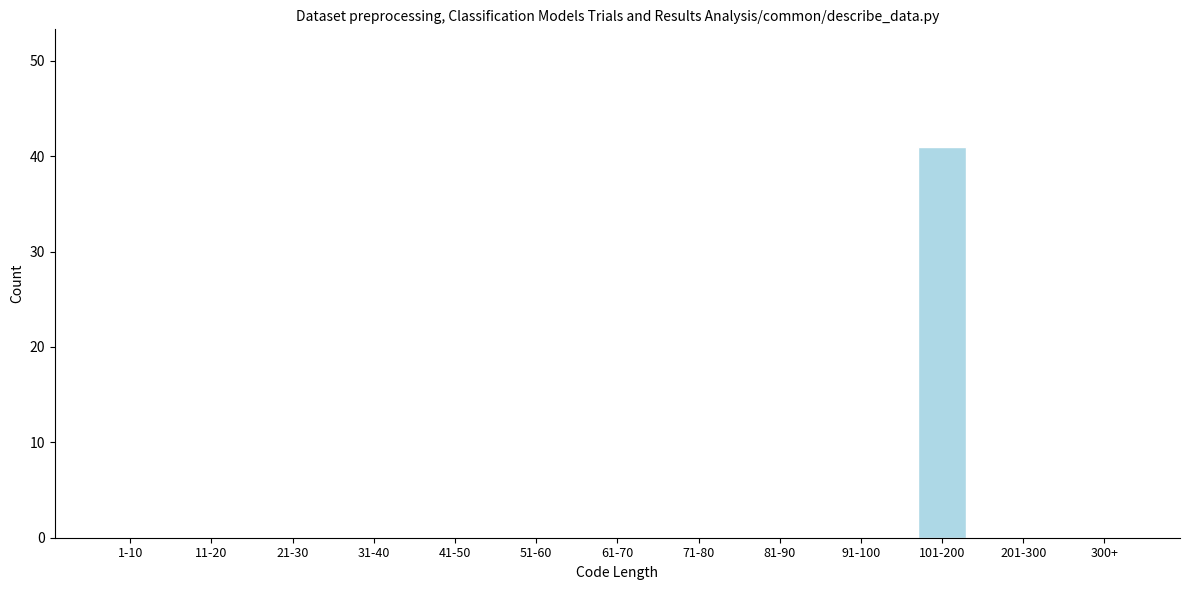

Reading left to right, transcribe all the data shown in this chart.

1-10=0	11-20=0	21-30=0	31-40=0	41-50=0	51-60=0	61-70=0	71-80=0	81-90=0	91-100=0	101-200=41	201-300=0	300+=0